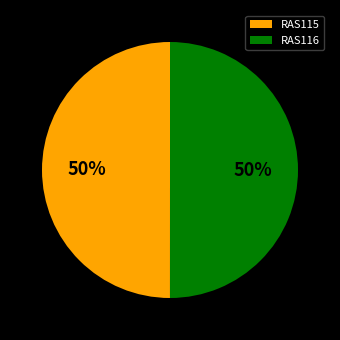

Count the number of slices in the pie.

2